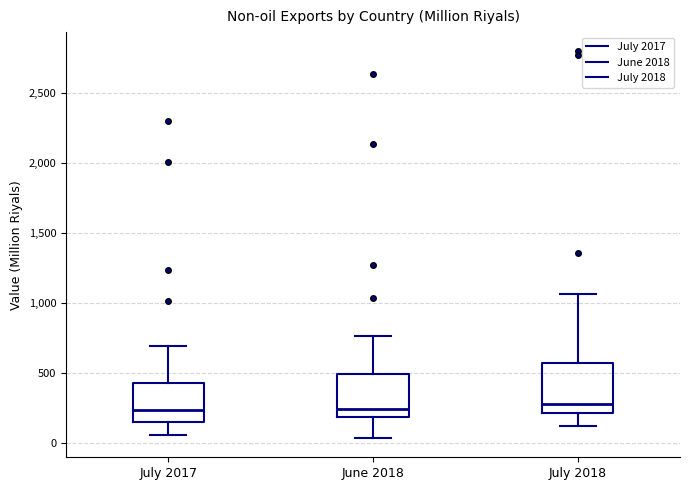

Reading left to right, transcribe this box plot: for each box, give where its median line is, the range the box spans, and where its two whiskers end, as read against the y-axis. The values are not printed on the chart, so give them approximately, as read against the axis.

July 2017: median 250, box 150 to 450, whiskers 50 to 700
June 2018: median 250, box 200 to 500, whiskers 50 to 750
July 2018: median 300, box 200 to 600, whiskers 100 to 1050